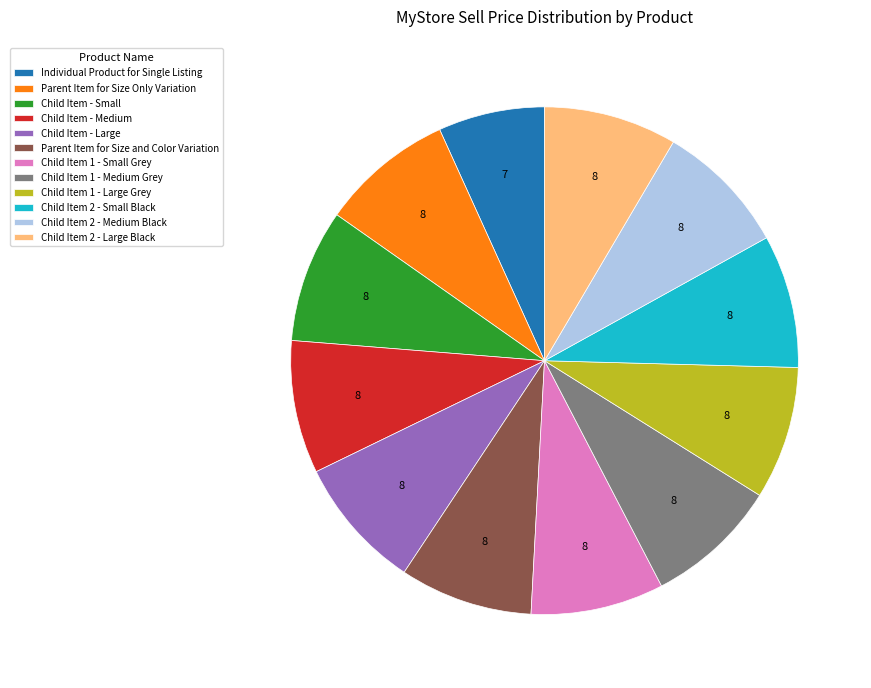

Count the number of slices in the pie.

12